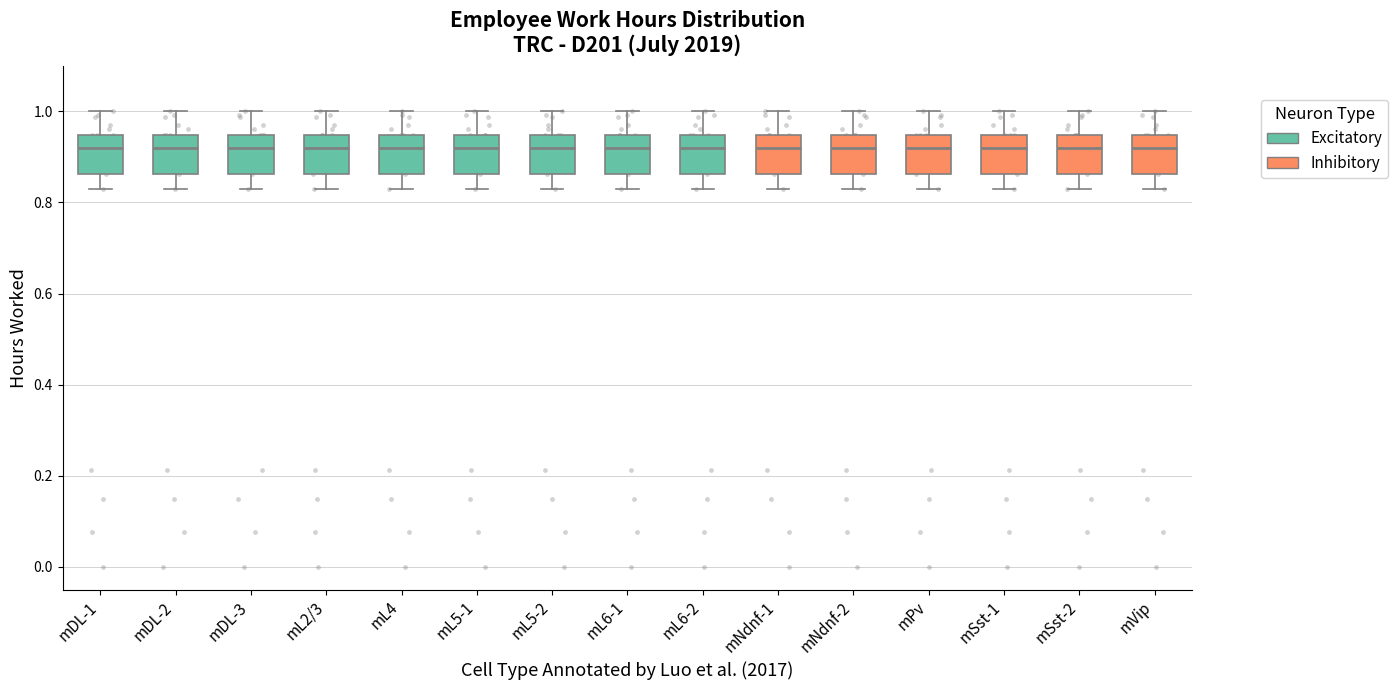

Reading left to right, read every box against the y-axis: the position of its median line, the range the box covers, and the ends of its whiskers. The values are not printed on the chart, so give them approximately, as read against the axis.

mDL-1: median 0.92, box 0.86 to 0.94, whiskers 0.82 to 1.00
mDL-2: median 0.92, box 0.86 to 0.94, whiskers 0.82 to 1.00
mDL-3: median 0.92, box 0.86 to 0.94, whiskers 0.82 to 1.00
mL2/3: median 0.92, box 0.86 to 0.94, whiskers 0.82 to 1.00
mL4: median 0.92, box 0.86 to 0.94, whiskers 0.82 to 1.00
mL5-1: median 0.92, box 0.86 to 0.94, whiskers 0.82 to 1.00
mL5-2: median 0.92, box 0.86 to 0.94, whiskers 0.82 to 1.00
mL6-1: median 0.92, box 0.86 to 0.94, whiskers 0.82 to 1.00
mL6-2: median 0.92, box 0.86 to 0.94, whiskers 0.82 to 1.00
mNdnf-1: median 0.92, box 0.86 to 0.94, whiskers 0.82 to 1.00
mNdnf-2: median 0.92, box 0.86 to 0.94, whiskers 0.82 to 1.00
mPv: median 0.92, box 0.86 to 0.94, whiskers 0.82 to 1.00
mSst-1: median 0.92, box 0.86 to 0.94, whiskers 0.82 to 1.00
mSst-2: median 0.92, box 0.86 to 0.94, whiskers 0.82 to 1.00
mVip: median 0.92, box 0.86 to 0.94, whiskers 0.82 to 1.00